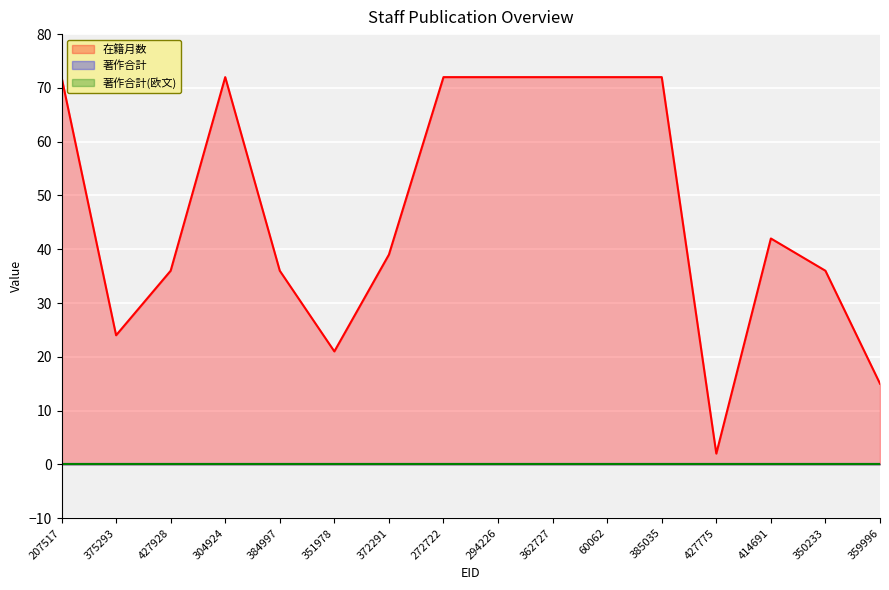

Which series has the largest range (max minus min)?

在籍月数